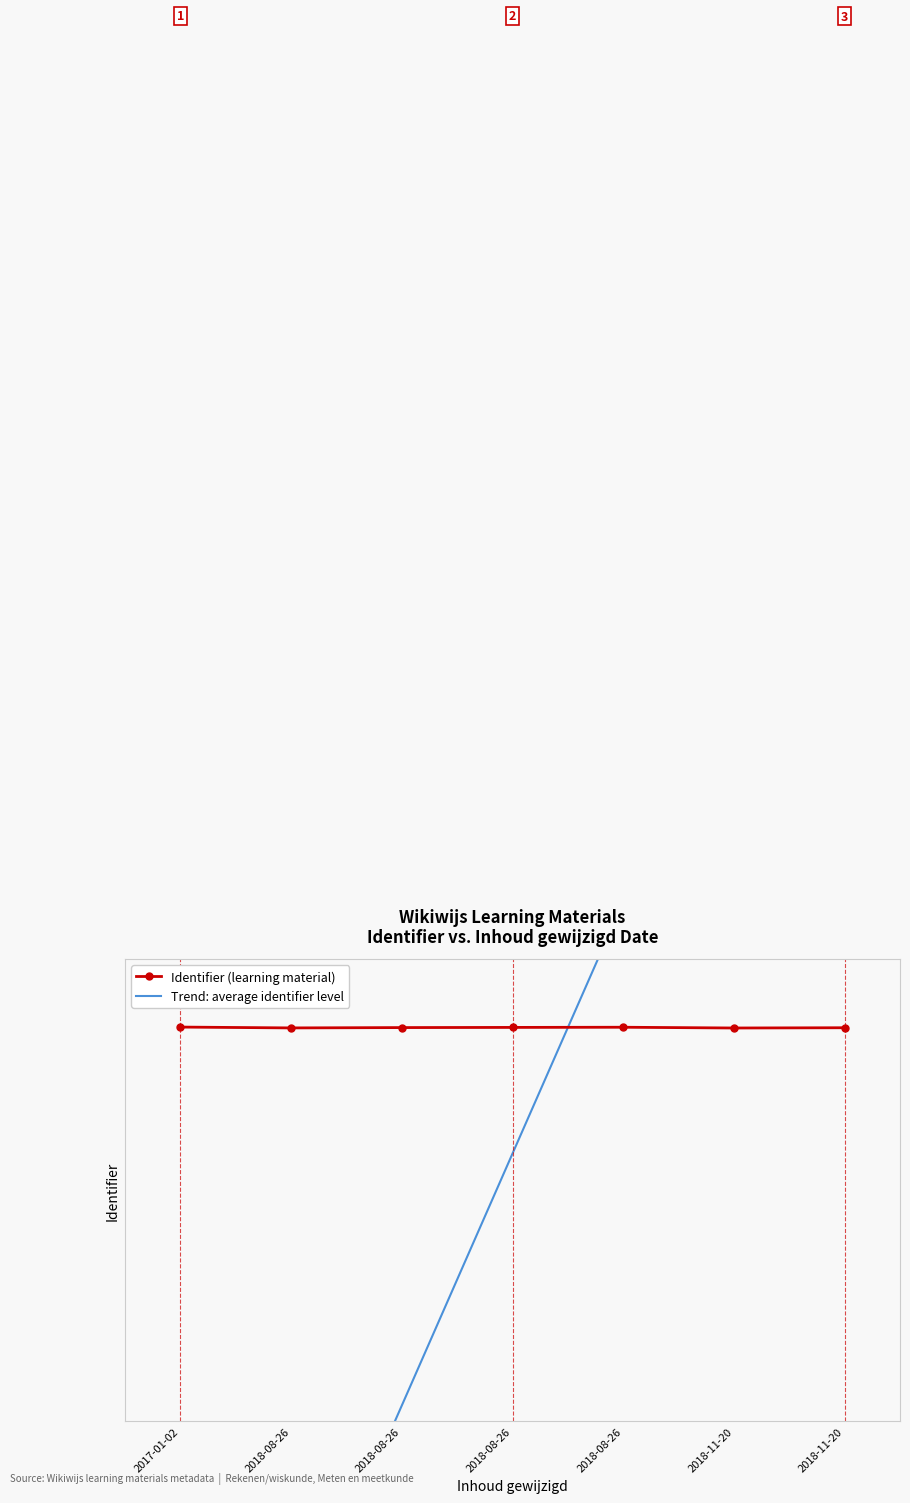

Is it true that Identifier (learning material) equals 903461.6 at 2017-01-02?

False